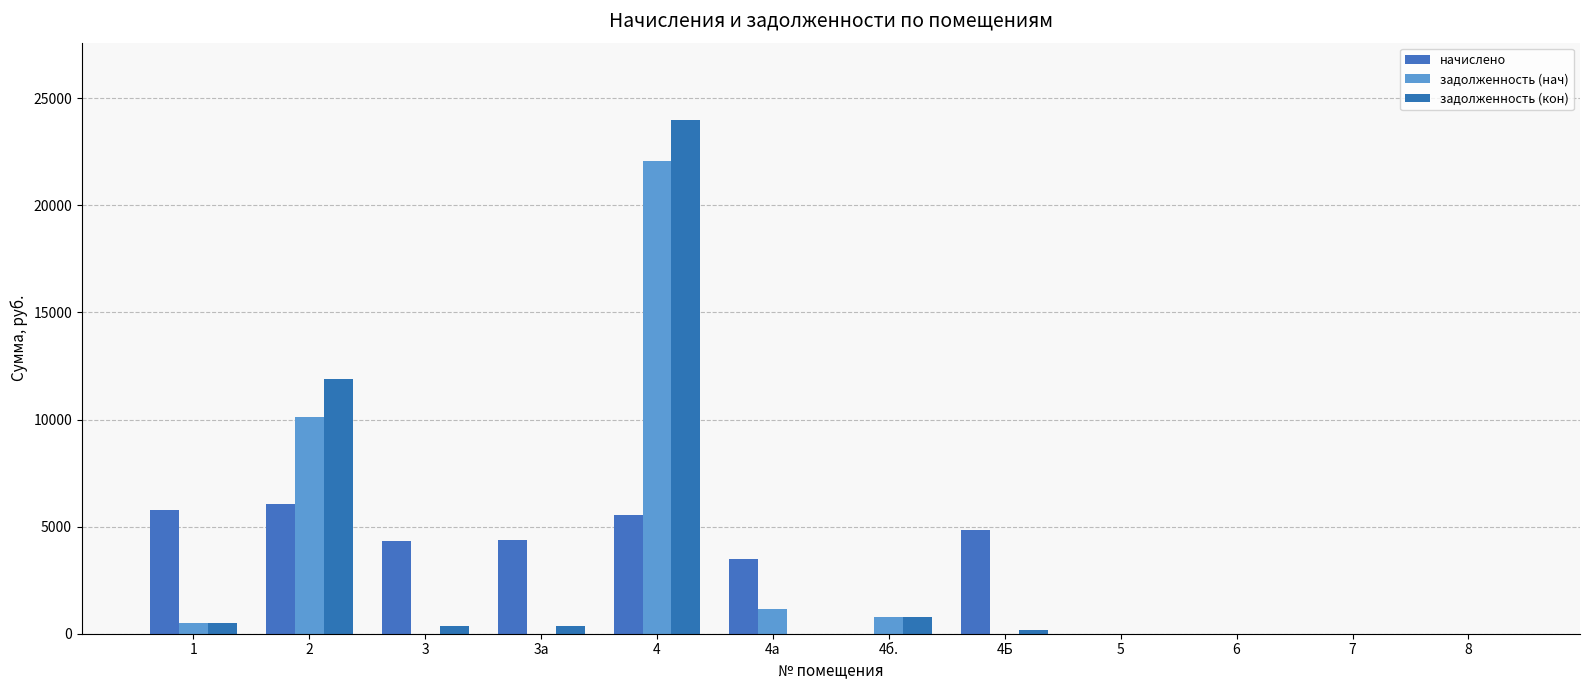

Does the chart contain stacked bars?

No